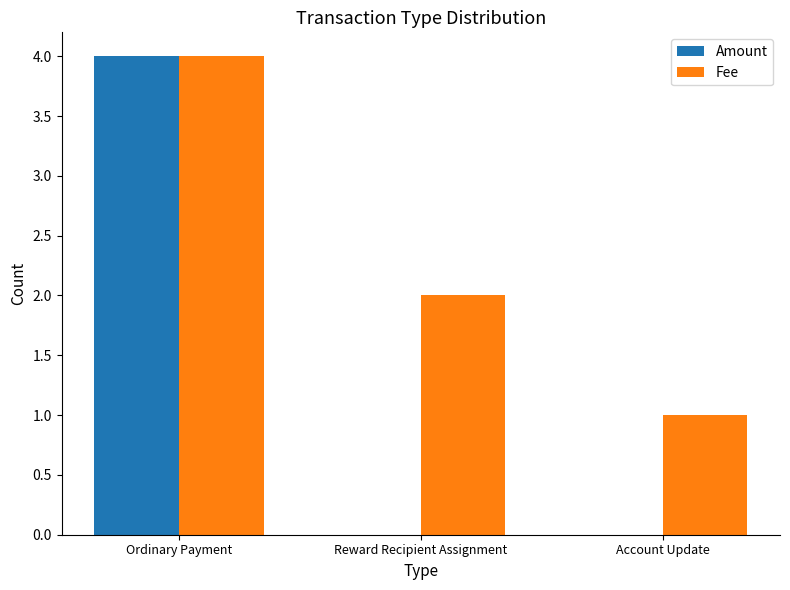

Between Reward Recipient Assignment and Account Update, which series saw the biggest shift?

Fee